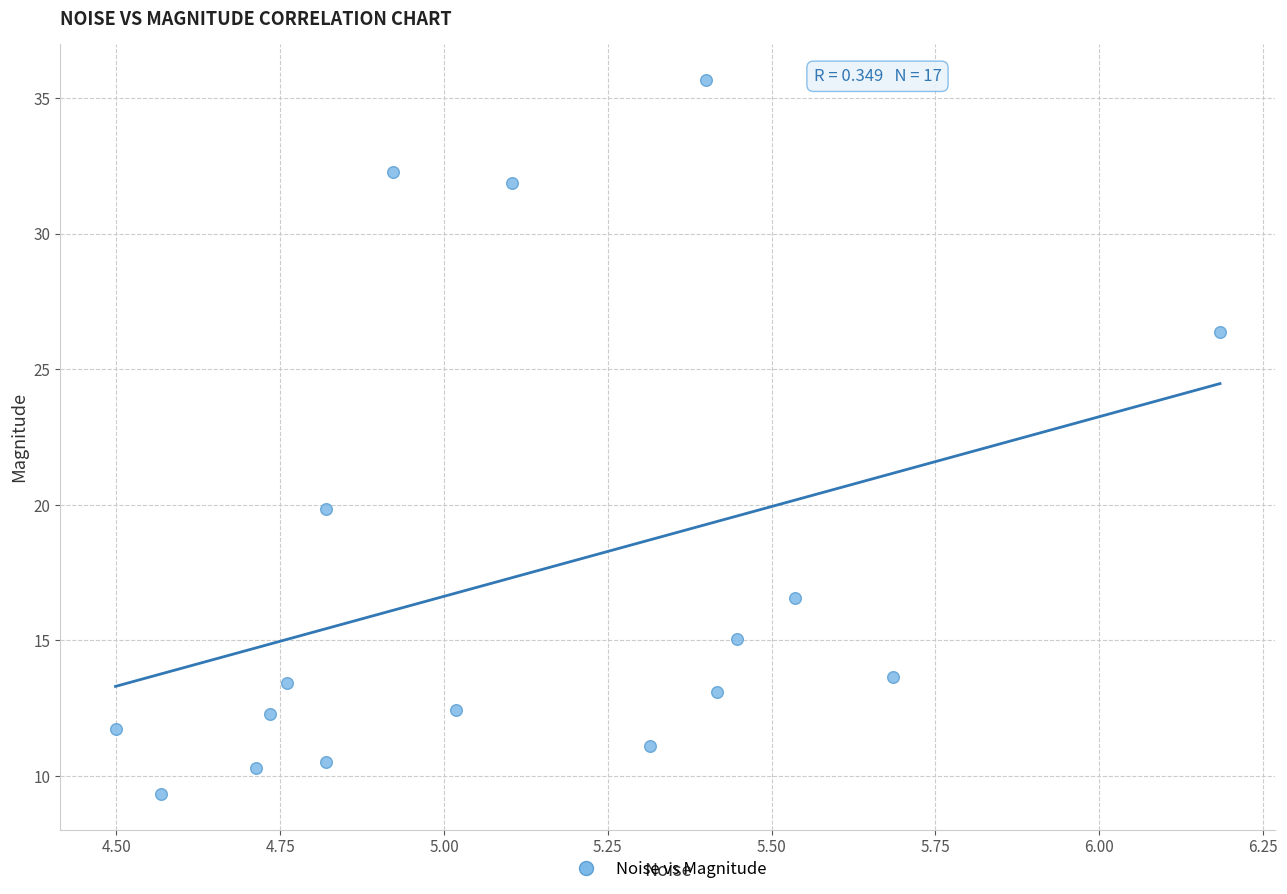

What Y value in the scatter plot is closest to 22?

19.8